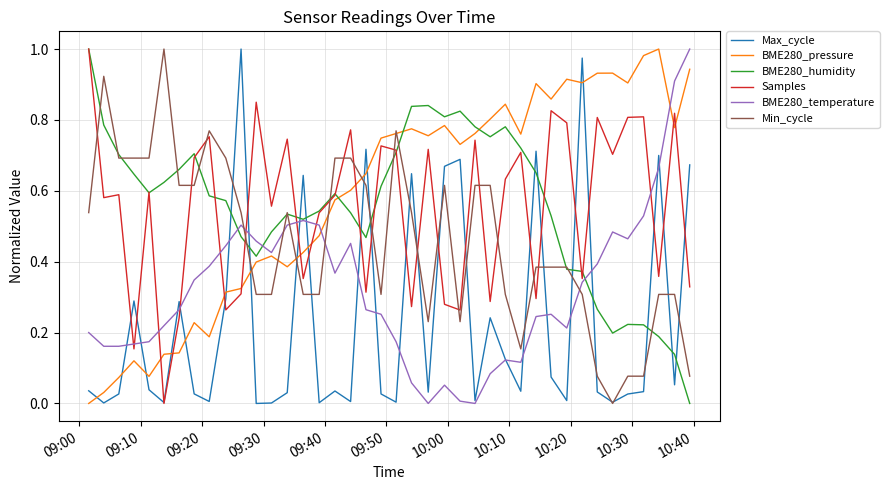

After their last crossing, which series has the higher values: BME280_humidity or BME280_pressure?

BME280_pressure